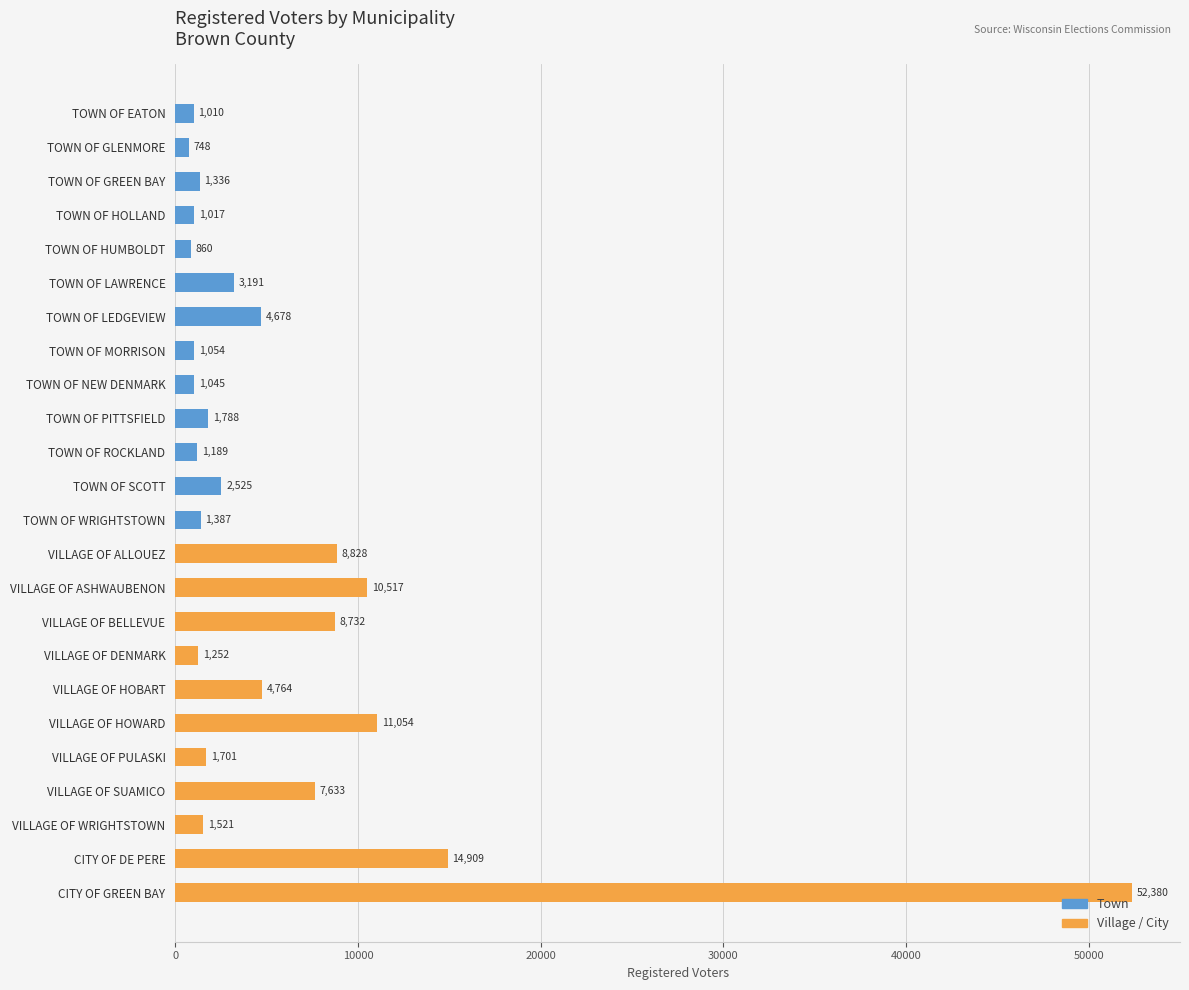

Where is the data nearest to the value 26564?

CITY OF DE PERE